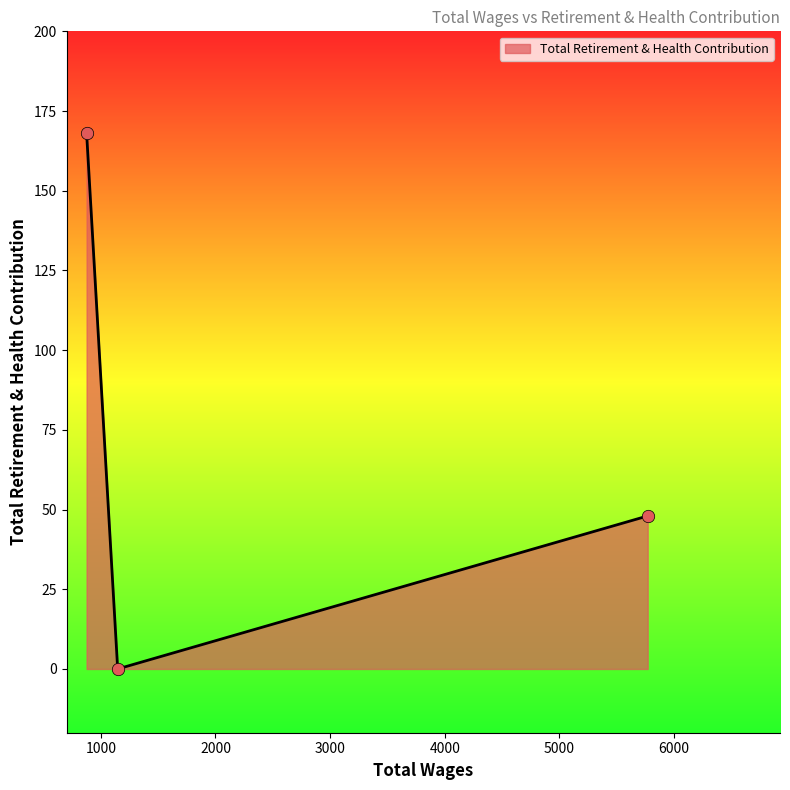

What is the difference between the maximum and minimum values?

168